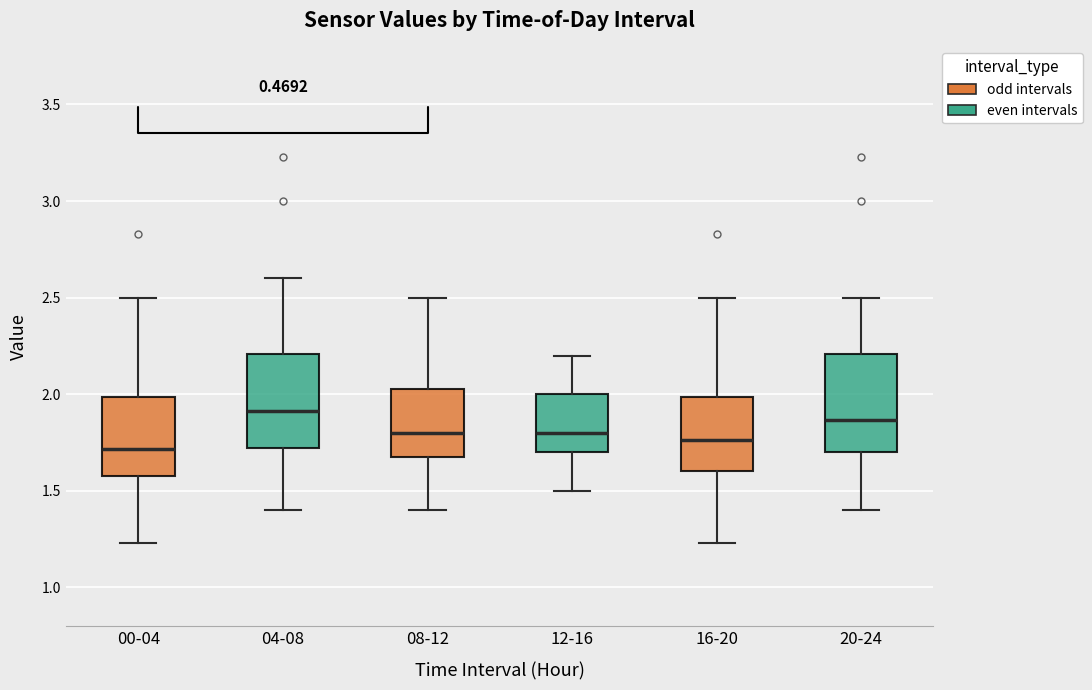

Reading left to right, transcribe this box plot: for each box, give where its median line is, the range the box spans, and where its two whiskers end, as read against the y-axis. The values are not printed on the chart, so give them approximately, as read against the axis.

00-04: median 1.70, box 1.60 to 2.00, whiskers 1.25 to 2.50
04-08: median 1.90, box 1.70 to 2.20, whiskers 1.40 to 2.60
08-12: median 1.80, box 1.70 to 2.05, whiskers 1.40 to 2.50
12-16: median 1.80, box 1.70 to 2.00, whiskers 1.50 to 2.20
16-20: median 1.75, box 1.60 to 2.00, whiskers 1.25 to 2.50
20-24: median 1.85, box 1.70 to 2.20, whiskers 1.40 to 2.50